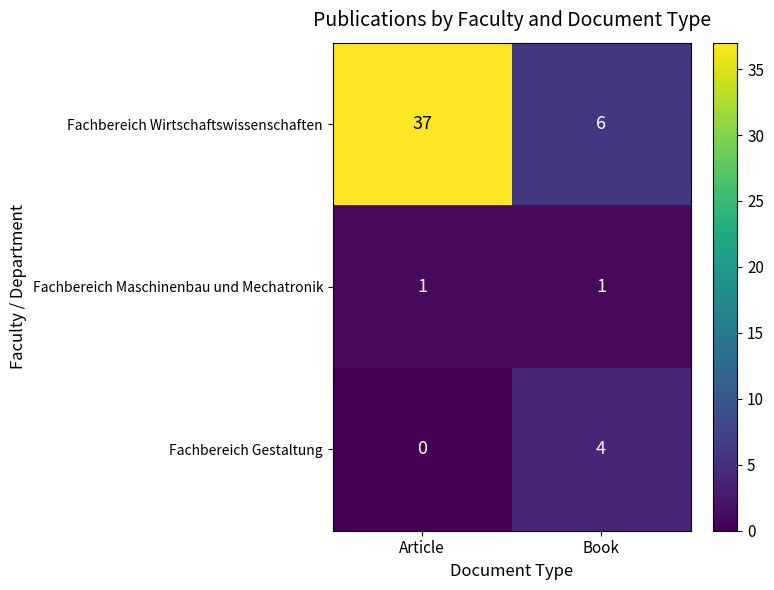

Count the number of categories in the chart.

2